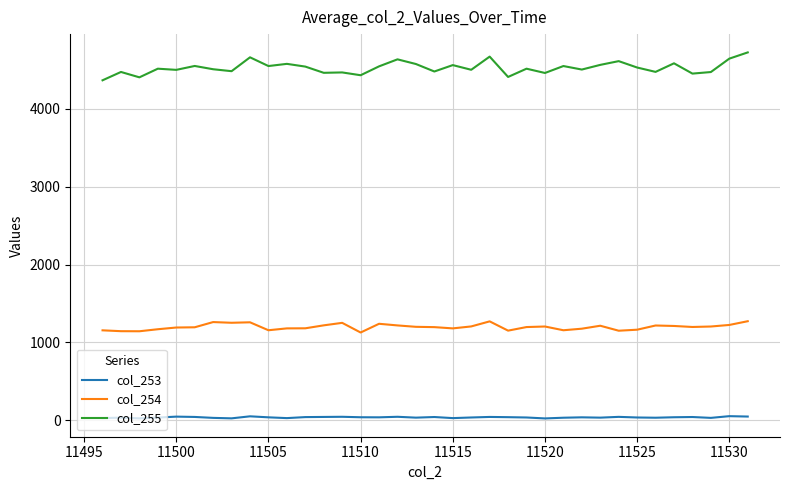

Which series has the largest range (max minus min)?

col_255